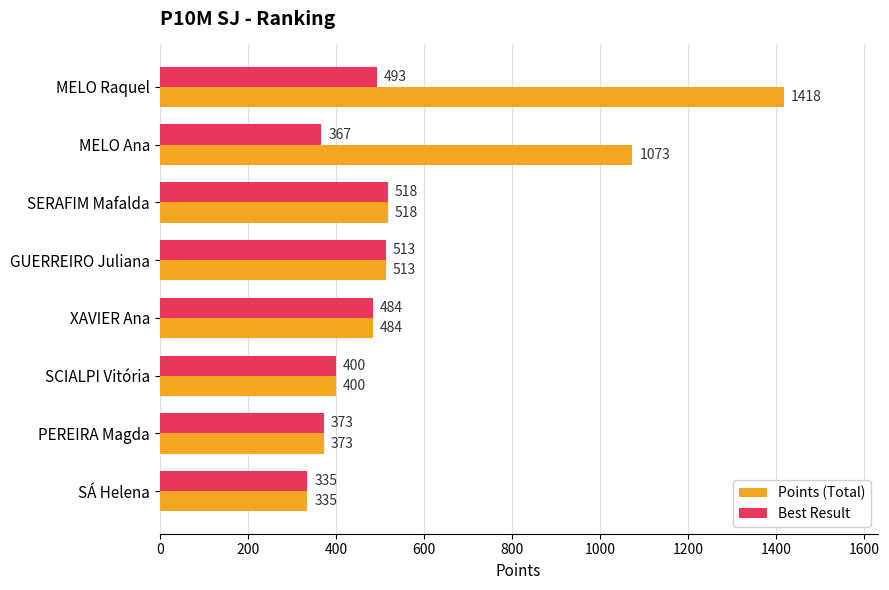

The value of Best Result at MELO Ana is 635. True or false?

False